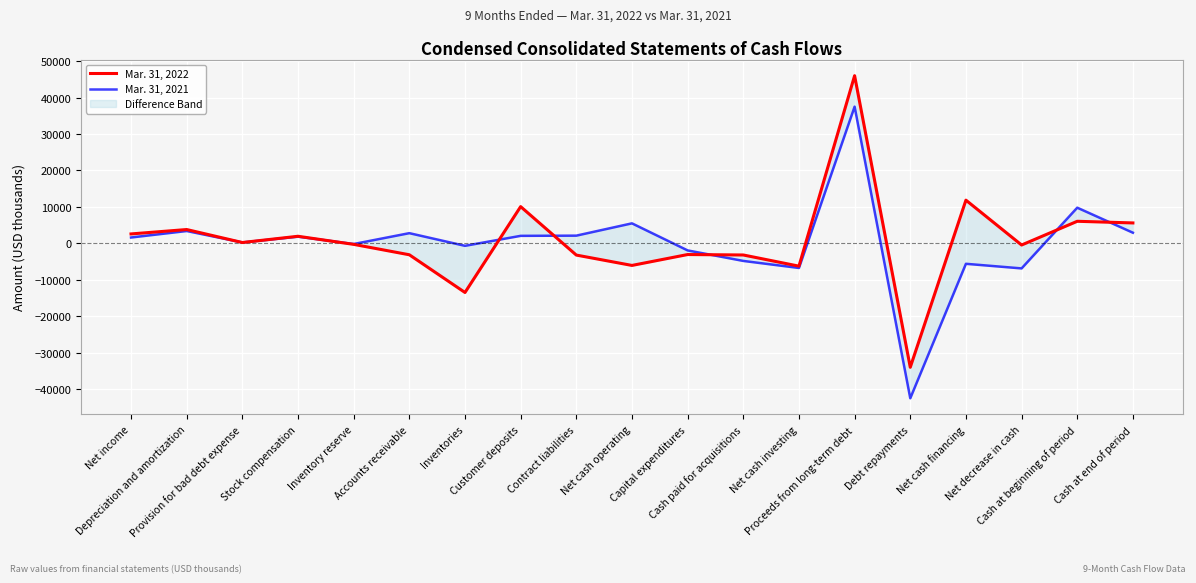

True or false: Mar. 31, 2022 and Mar. 31, 2021 intersect in this chart.

True